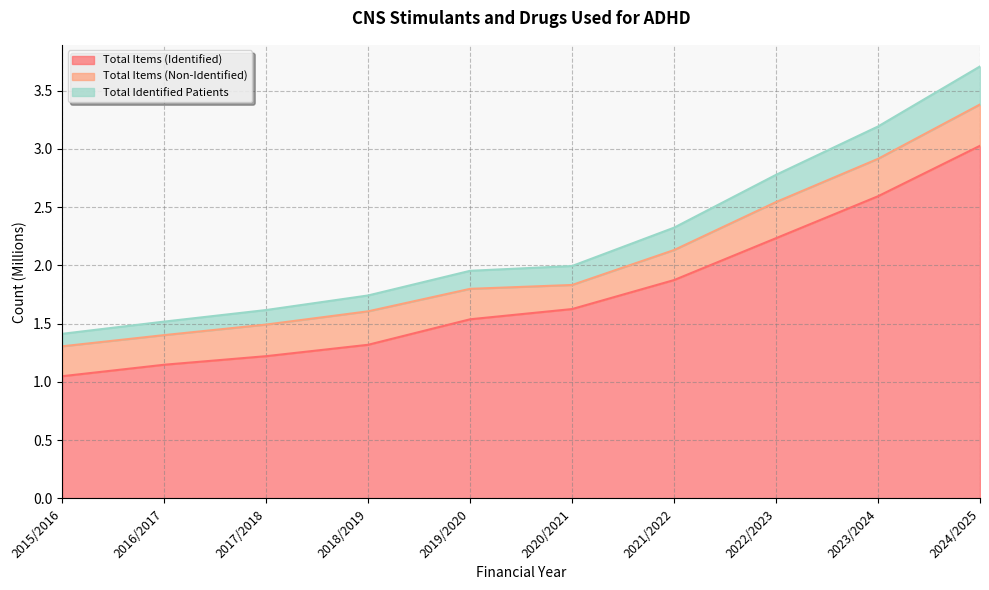

List the labels in order of Total Identified Patients value, smallest first.

2015/2016, 2016/2017, 2017/2018, 2018/2019, 2019/2020, 2020/2021, 2021/2022, 2022/2023, 2023/2024, 2024/2025